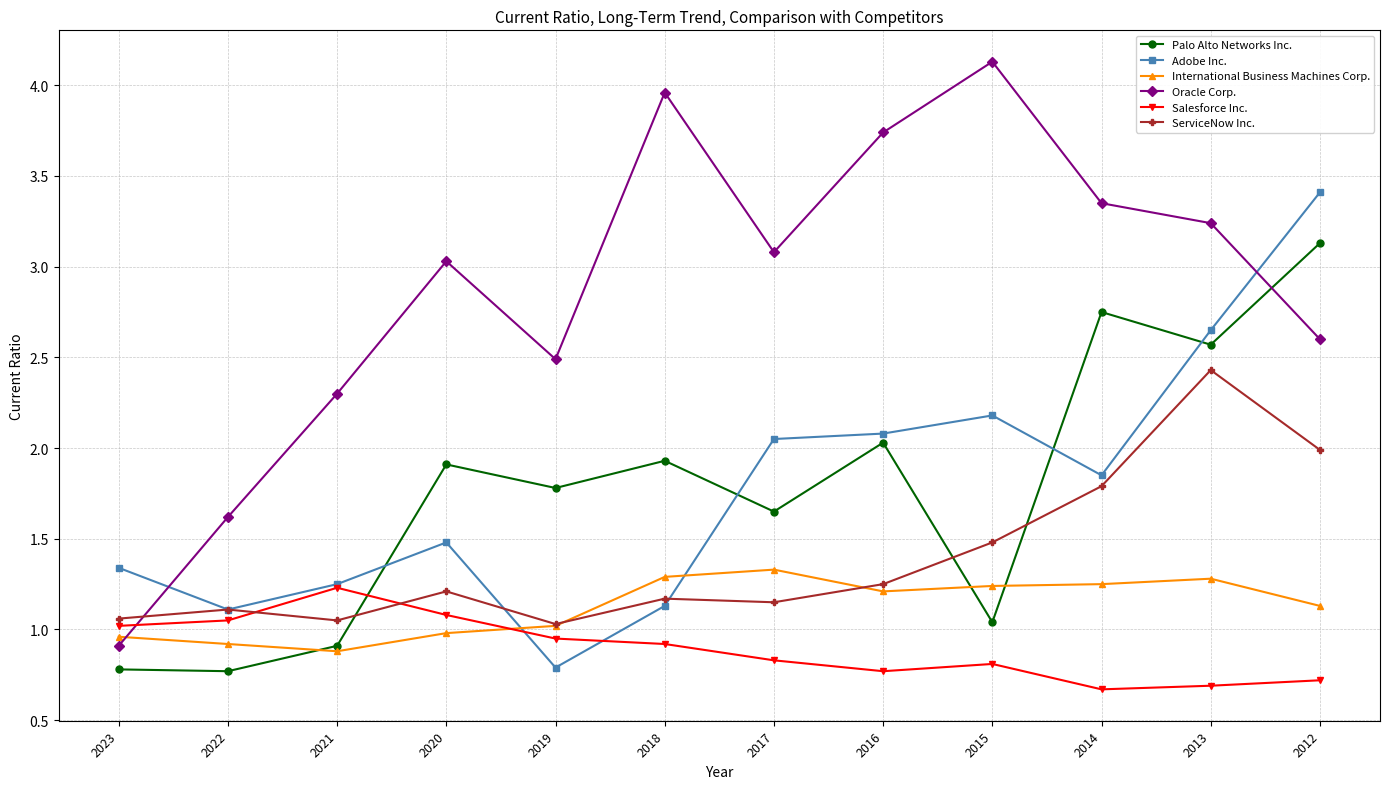

How many lines are shown in the chart?

6